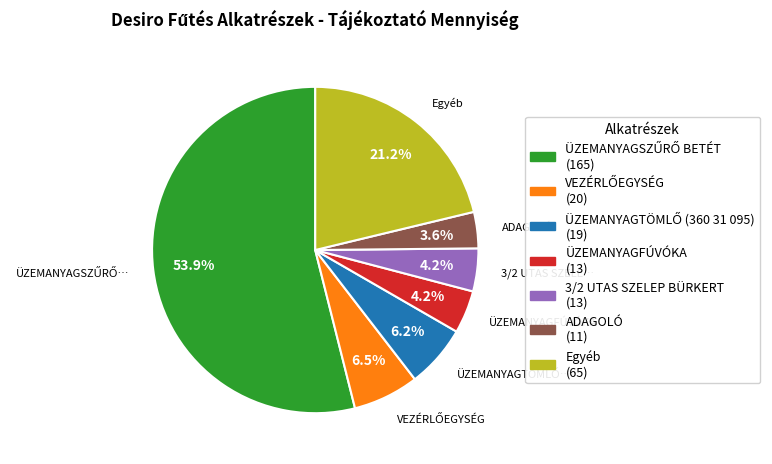

Do ÜZEMANYAGFÚVÓKA (13) and ADAGOLÓ (11) together represent more than half of the pie?

No